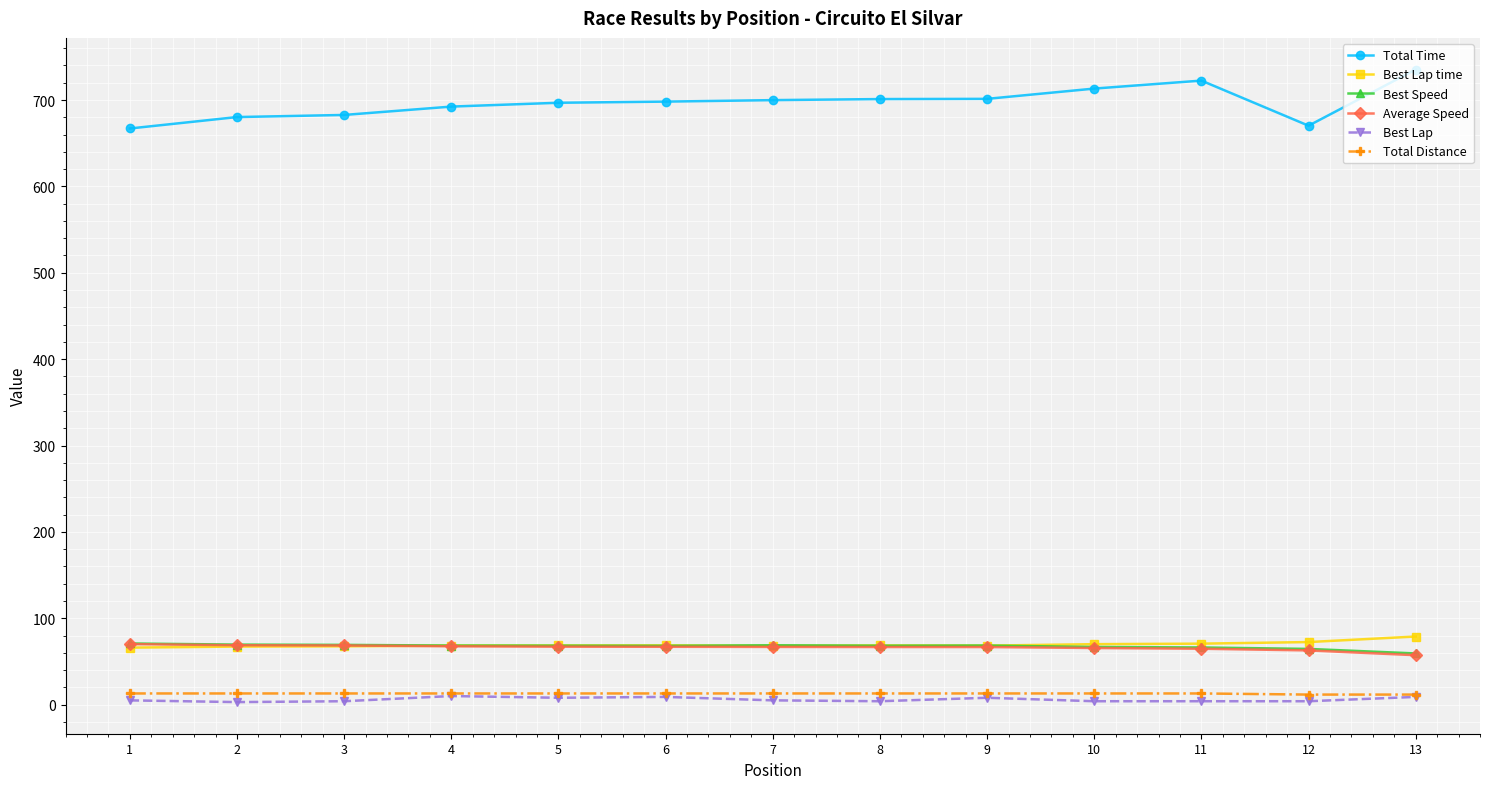

Which series has the largest range (max minus min)?

Total Time